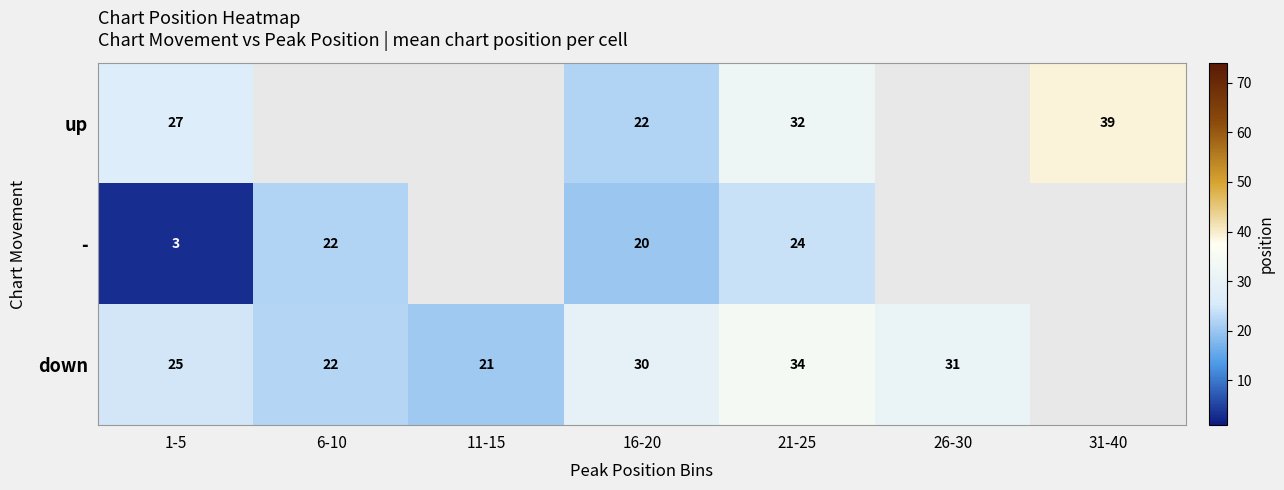

At 16-20, list the series in order from largest to smallest.

down, up, -